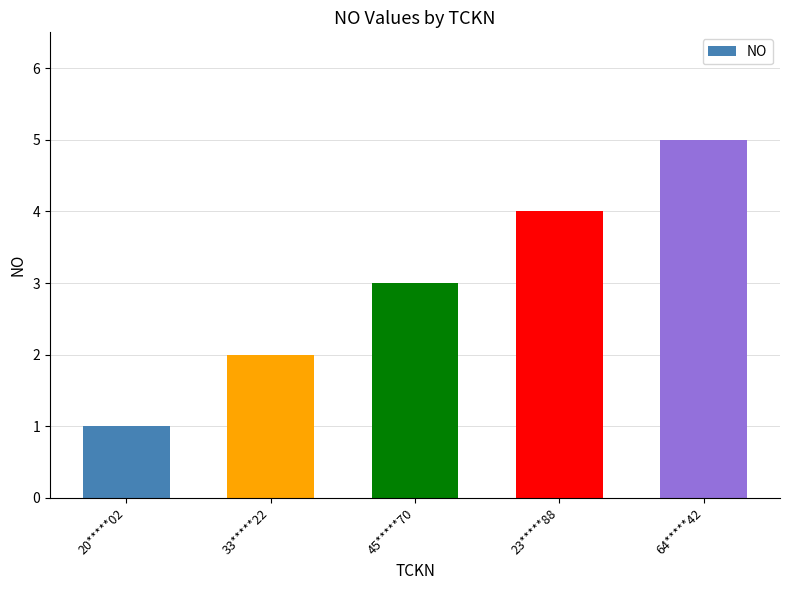

The chart shows a value of 1 at 23*****88. True or false?

False